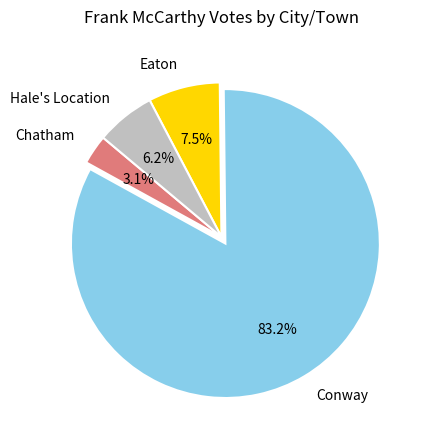

What is the majority slice?

Conway